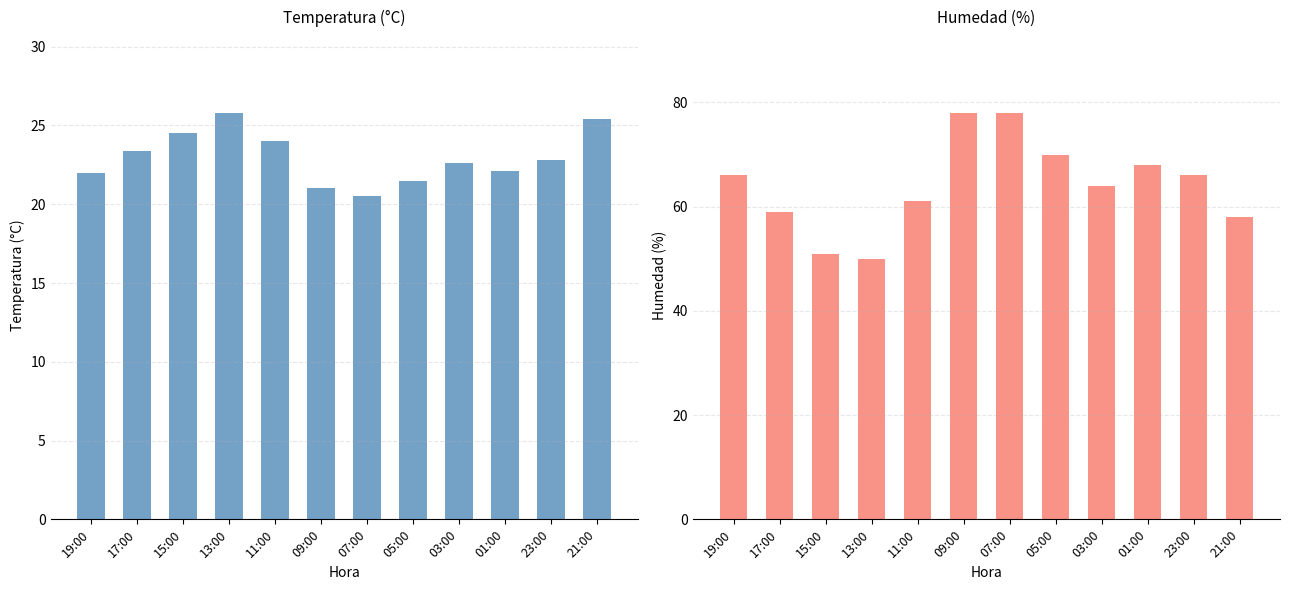

How many values in the Temperatura (ºC) series exceed 22?

8